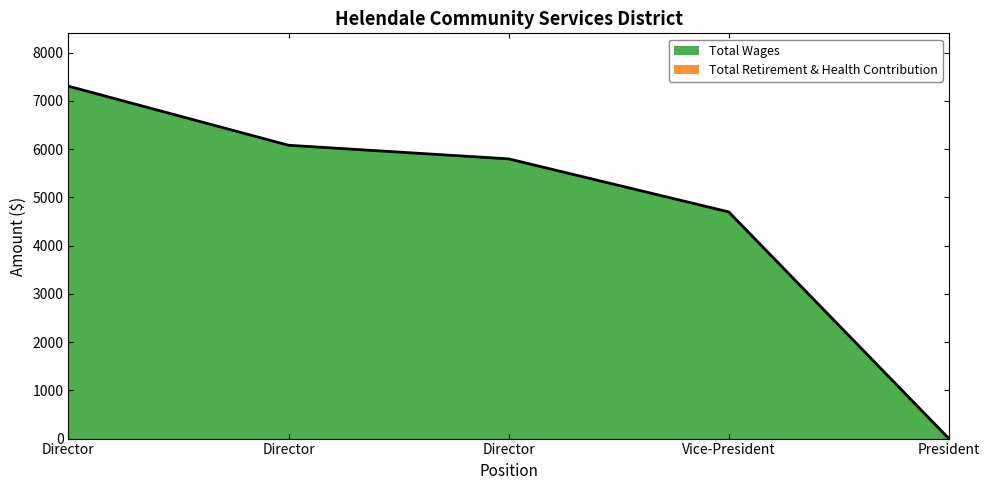

How many lines are shown in the chart?

1